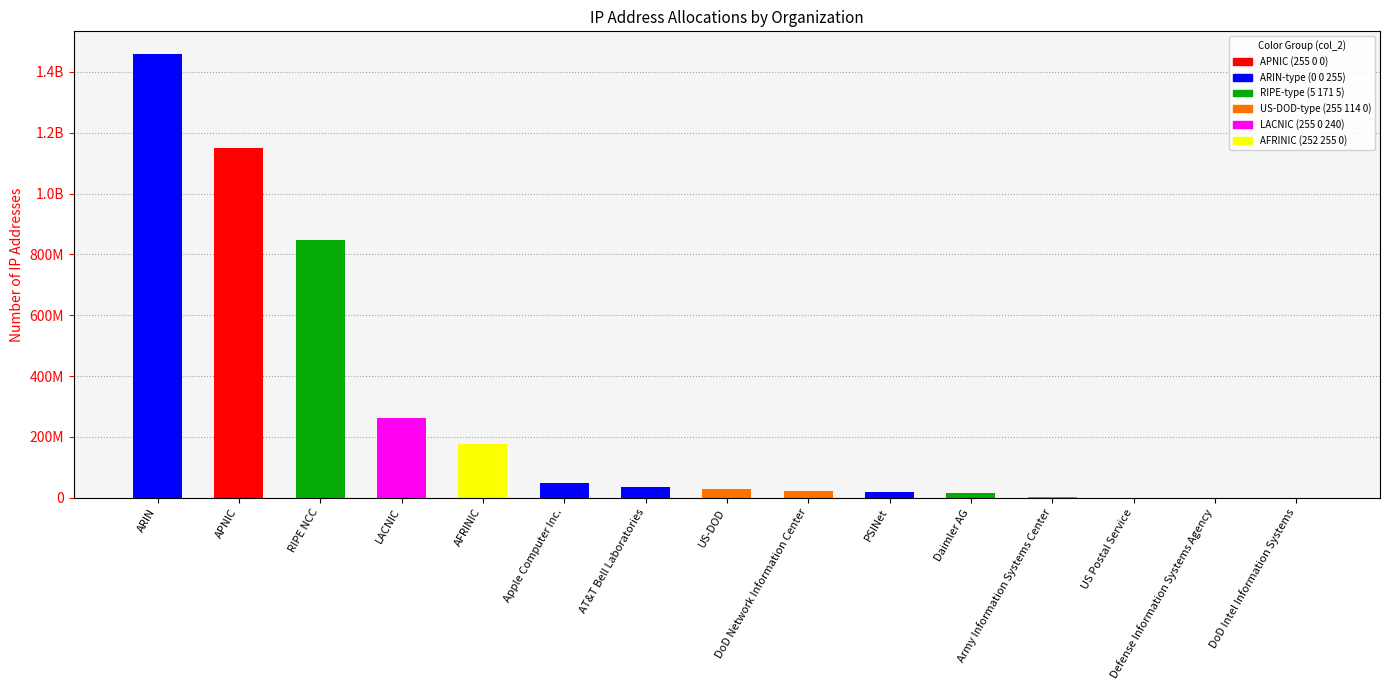

List the labels in order of value, largest first.

ARIN, APNIC, RIPE NCC, LACNIC, AFRINIC, Apple Computer Inc., AT&T Bell Laboratories, US-DOD, DoD Network Information Center, PSINet, Daimler AG, Army Information Systems Center, US Postal Service, Defense Information Systems Agency, DoD Intel Information Systems